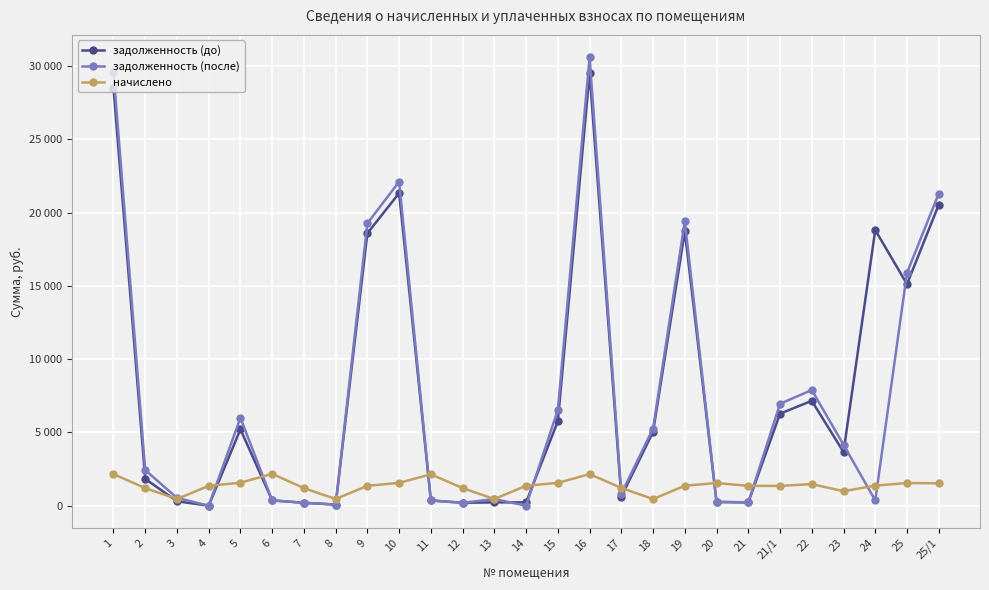

What position from the right is 25/1?

1